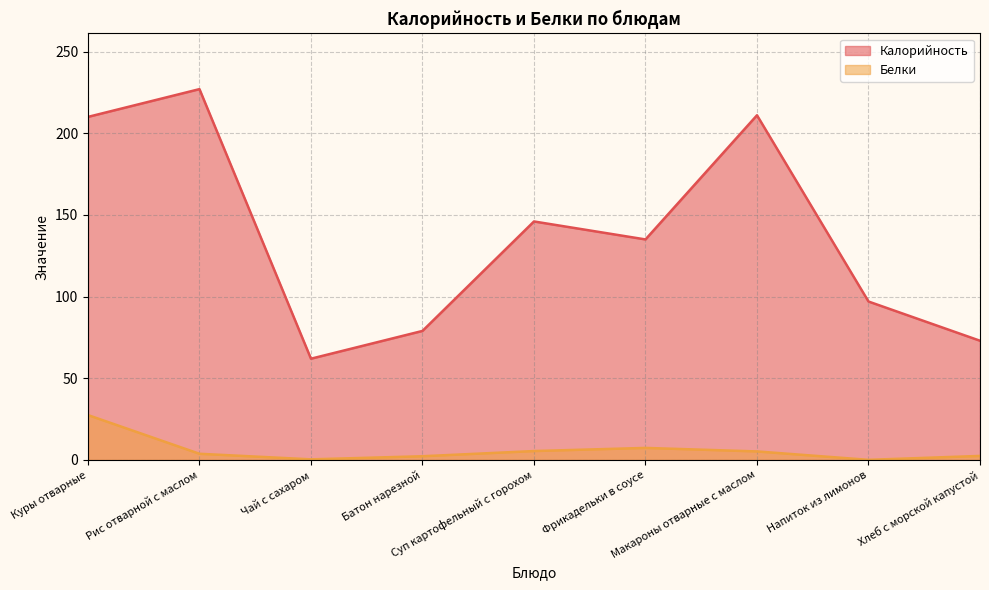

Reading left to right, what are all the values shown in this chart?

Калорийность: Куры отварные=210.0	Рис отварной с маслом=227.0	Чай с сахаром=62.0	Батон нарезной=79.0	Суп картофельный с горохом=146.0	Фрикадельки в соусе=135.0	Макароны отварные с маслом=211.0	Напиток из лимонов=97.0	Хлеб с морской капустой=73.0
Белки: Куры отварные=27.5	Рис отварной с маслом=3.8	Чай с сахаром=0.4	Батон нарезной=2.3	Суп картофельный с горохом=5.5	Фрикадельки в соусе=7.4	Макароны отварные с маслом=5.2	Напиток из лимонов=0.1	Хлеб с морской капустой=2.5